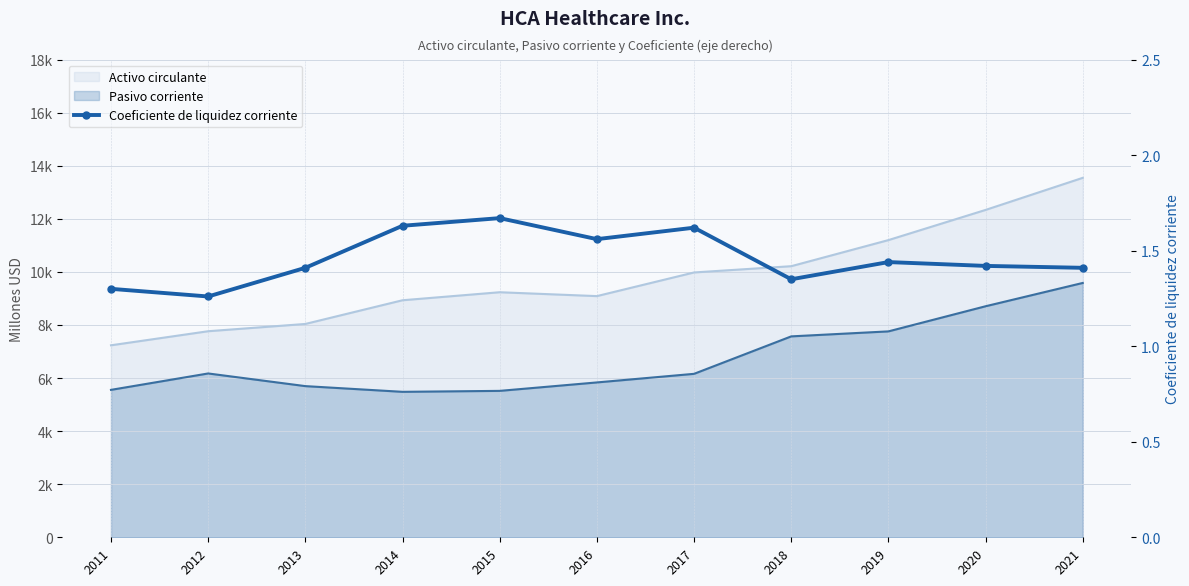

The value at 2013 is 1.0. True or false?

False